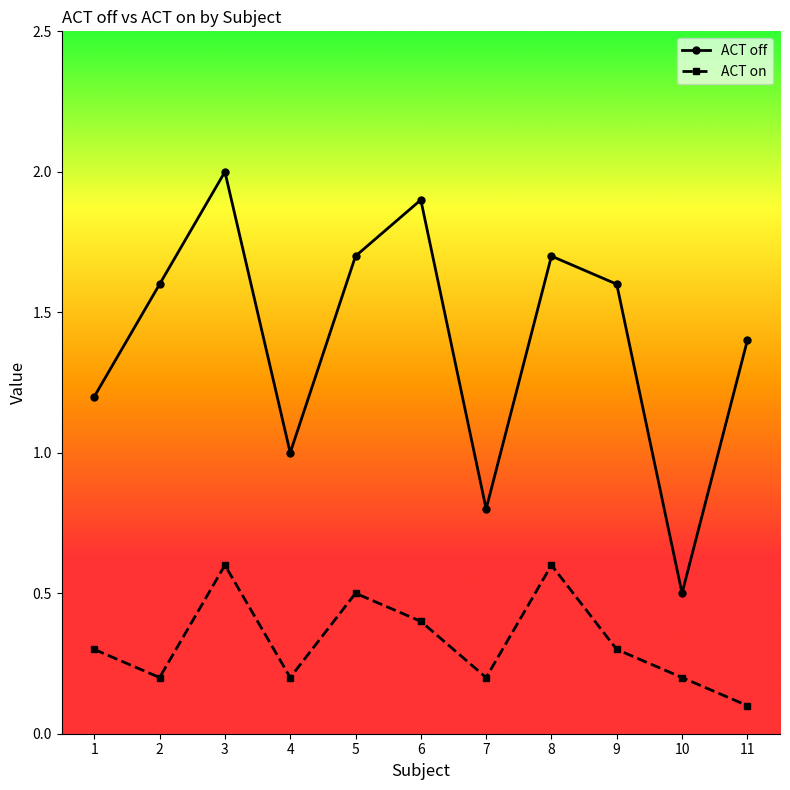

How many lines are shown in the chart?

2